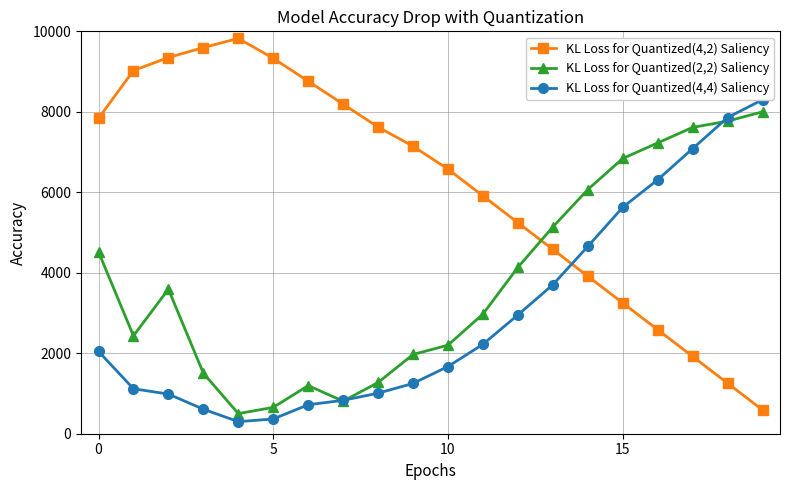

Read the KL Loss for Quantized(4,4) Saliency value at 20.

366.3